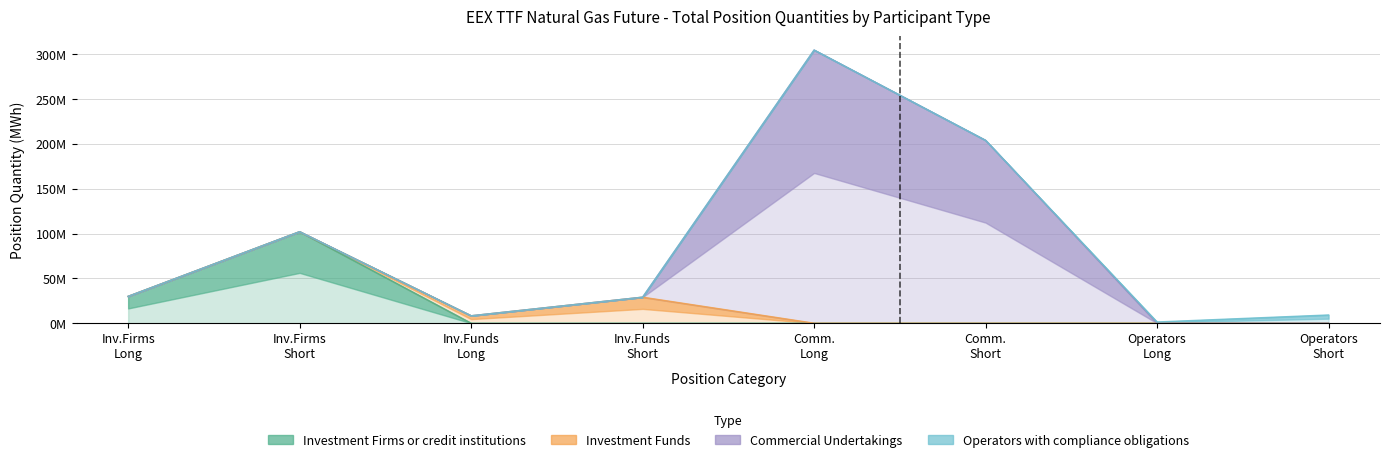

True or false: Operators with compliance obligations and Investment Funds intersect in this chart.

False